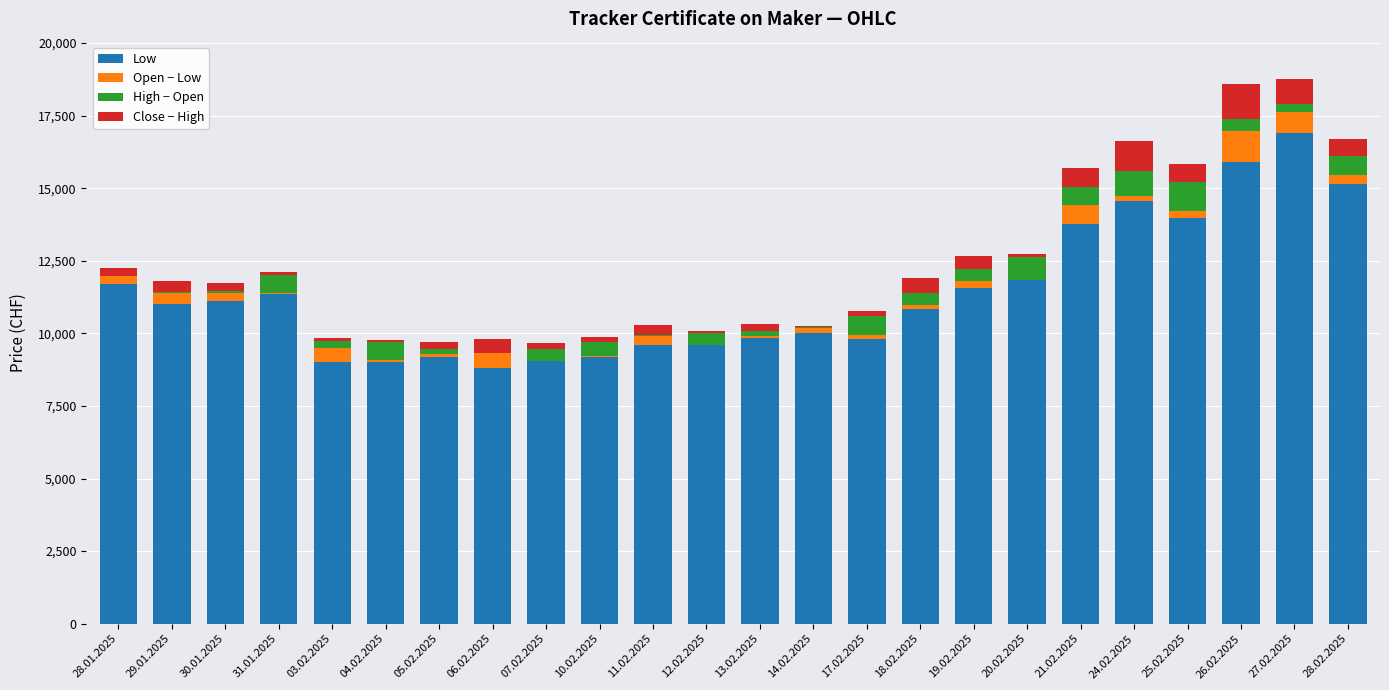

The Low series shows 18664 at 20.02.2025. True or false?

False